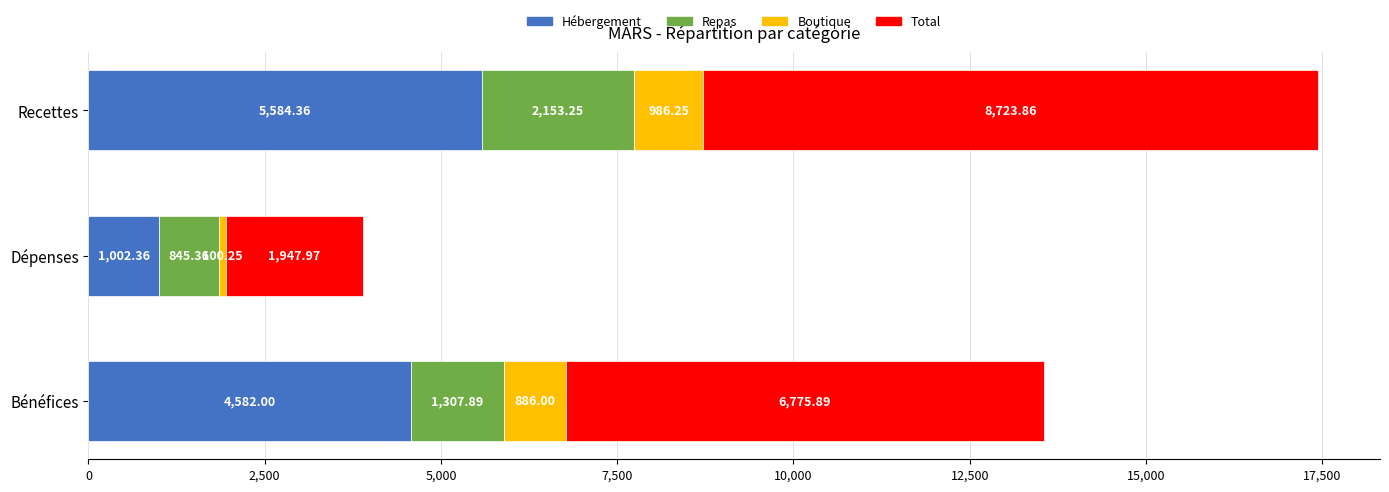

What is the sum of all Hébergement values?

11168.7